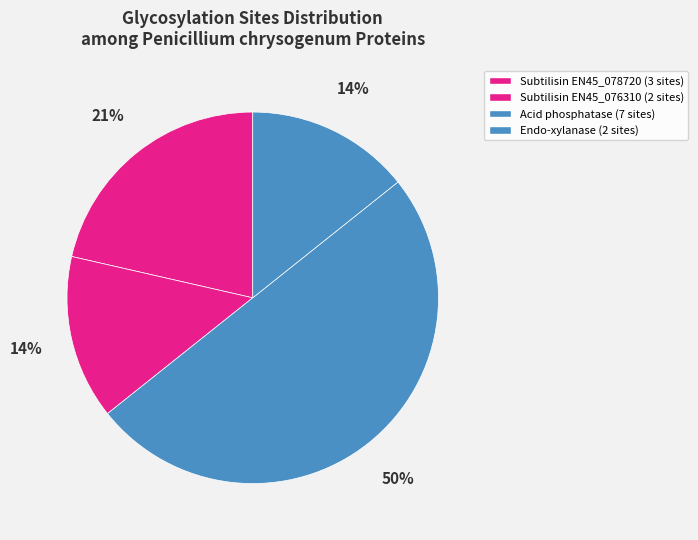

How many segments does this pie chart have?

4